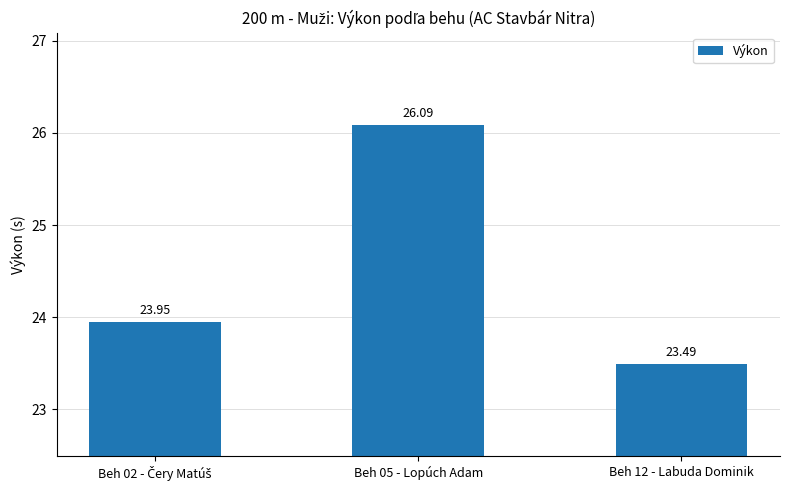

What is the value of the 2nd bar from the left?

26.1